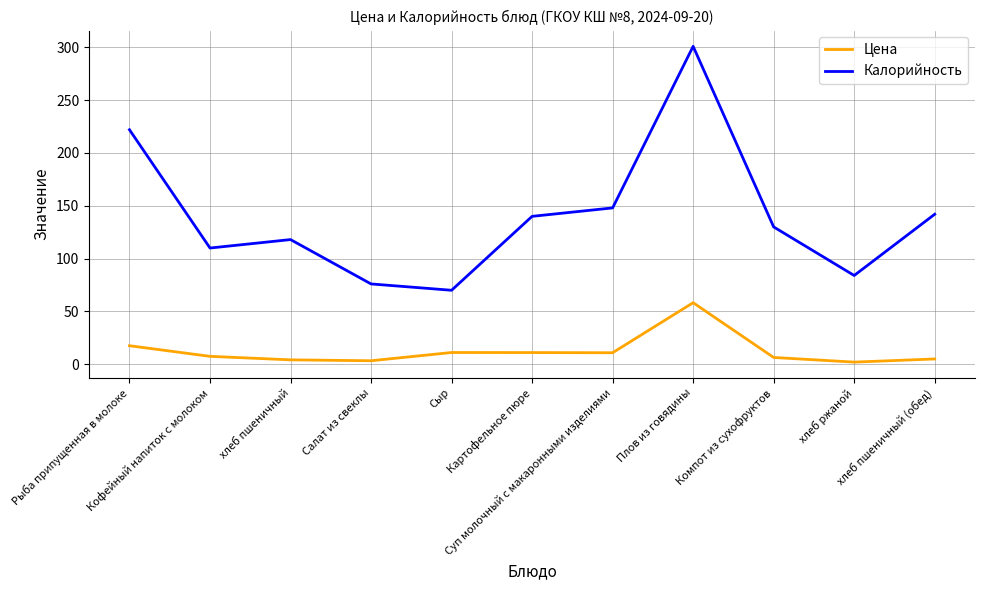

What is the minimum value for Калорийность?

70.0